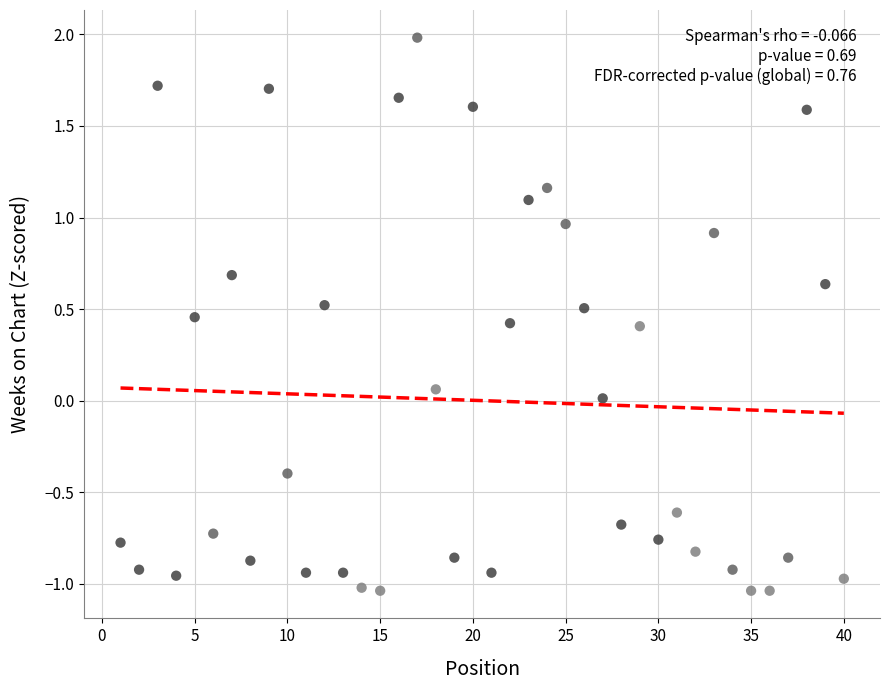

What is the range of Y values (max minus min)?

3.0